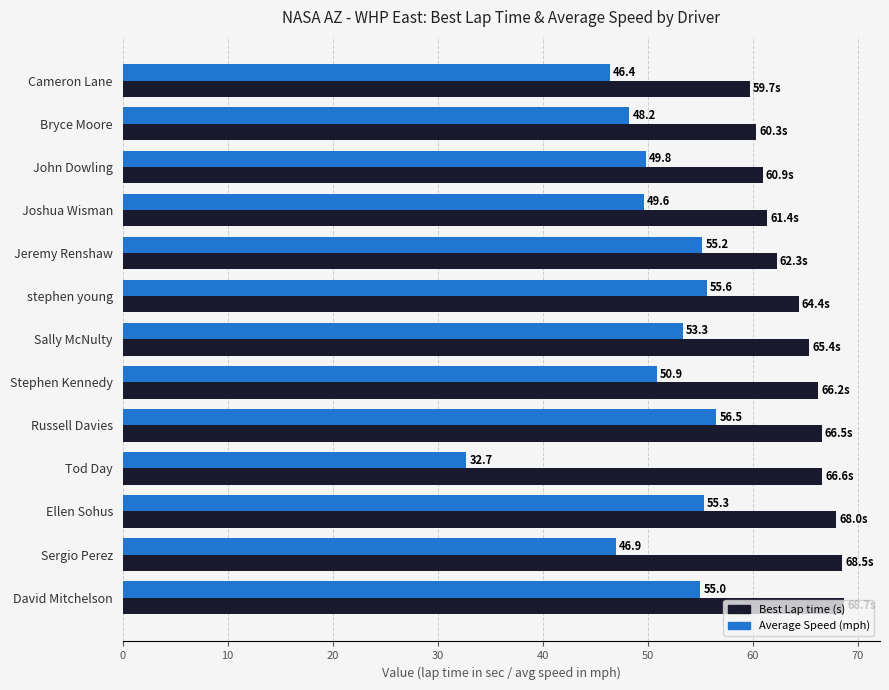

What is the total value across all series at Tod Day?

99.3